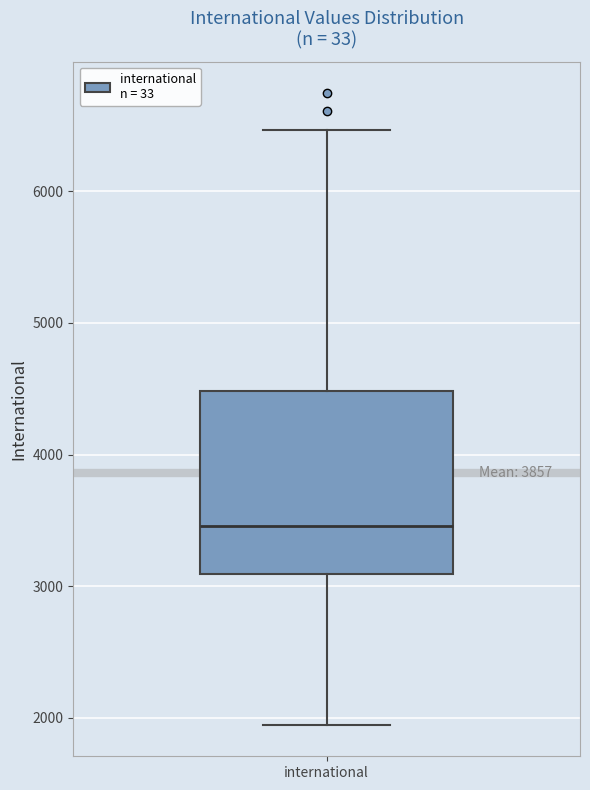

Where is the lower edge of the box for international on the y-axis? The values are not printed on the chart, so give them approximately, as read against the axis.

3100